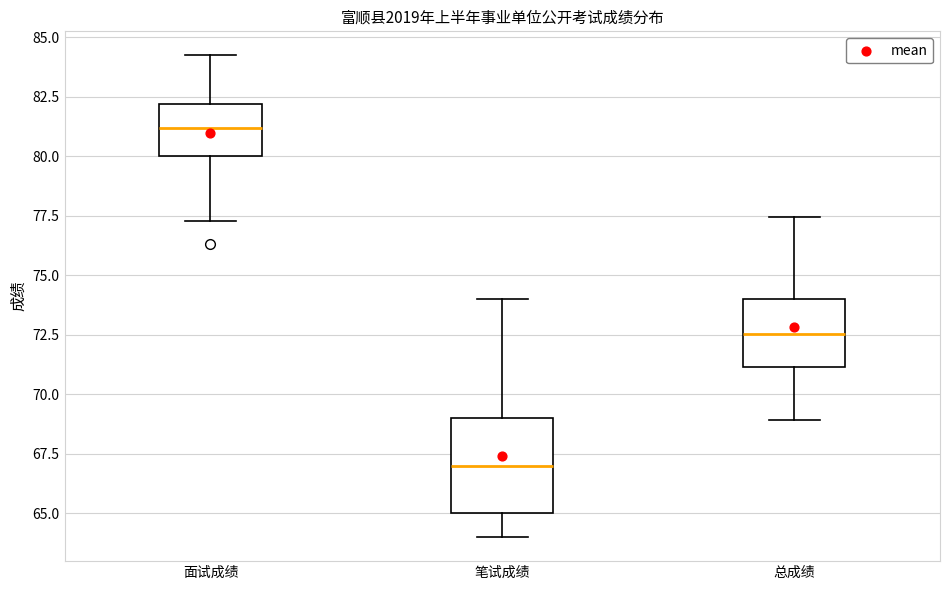

Reading left to right, transcribe this box plot: for each box, give where its median line is, the range the box spans, and where its two whiskers end, as read against the y-axis. The values are not printed on the chart, so give them approximately, as read against the axis.

面试成绩: median 81.0, box 80.0 to 82.0, whiskers 77.5 to 84.0
笔试成绩: median 67.0, box 65.0 to 69.0, whiskers 64.0 to 74.0
总成绩: median 72.5, box 71.0 to 74.0, whiskers 69.0 to 77.5